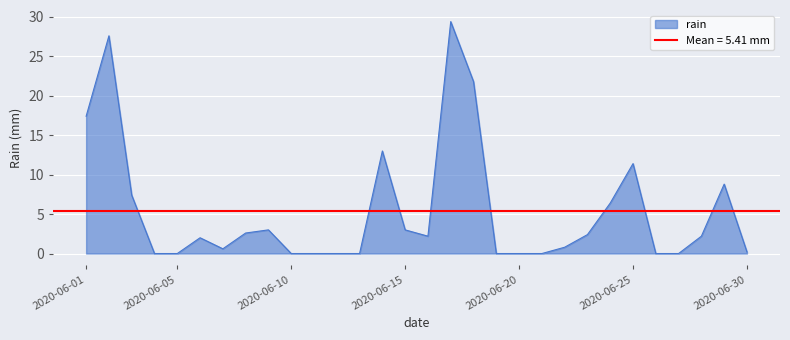

The chart shows a value of 15.8 at 2020-06-04. True or false?

False